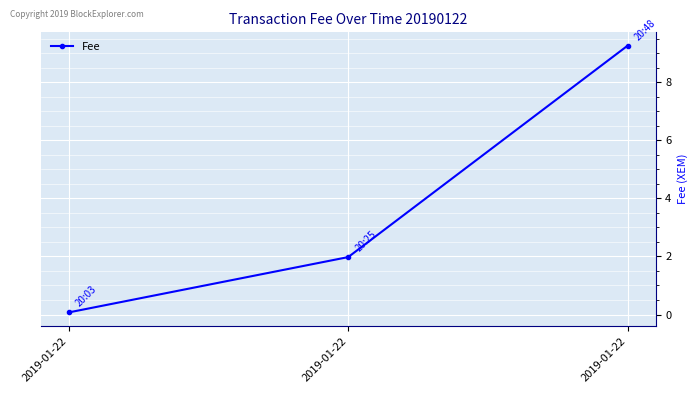

Count the number of categories in the chart.

3